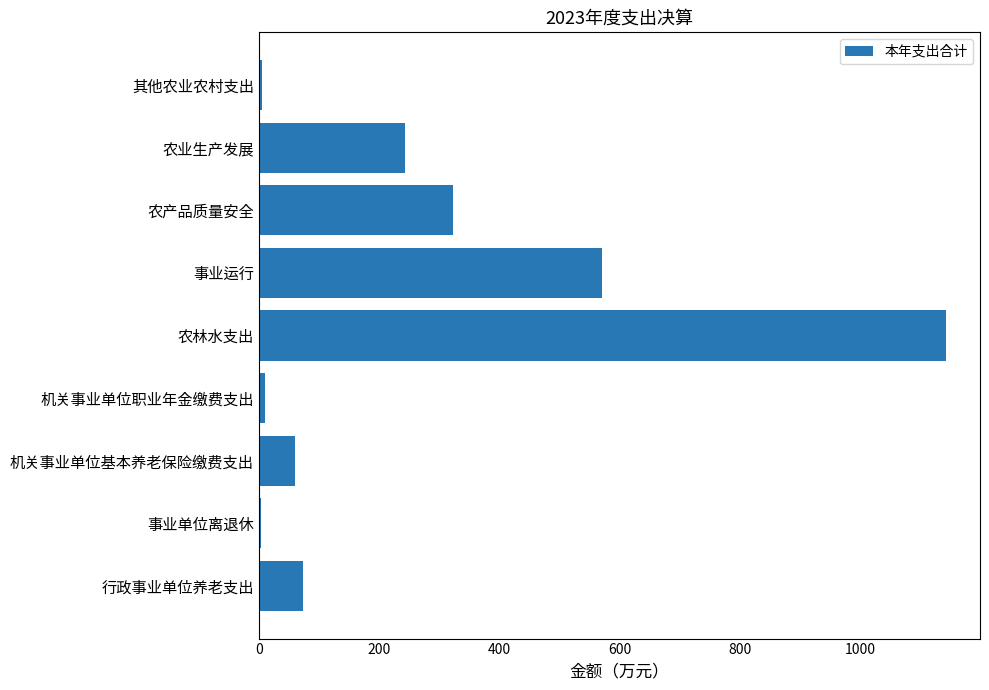

How many bars are there in total?

9